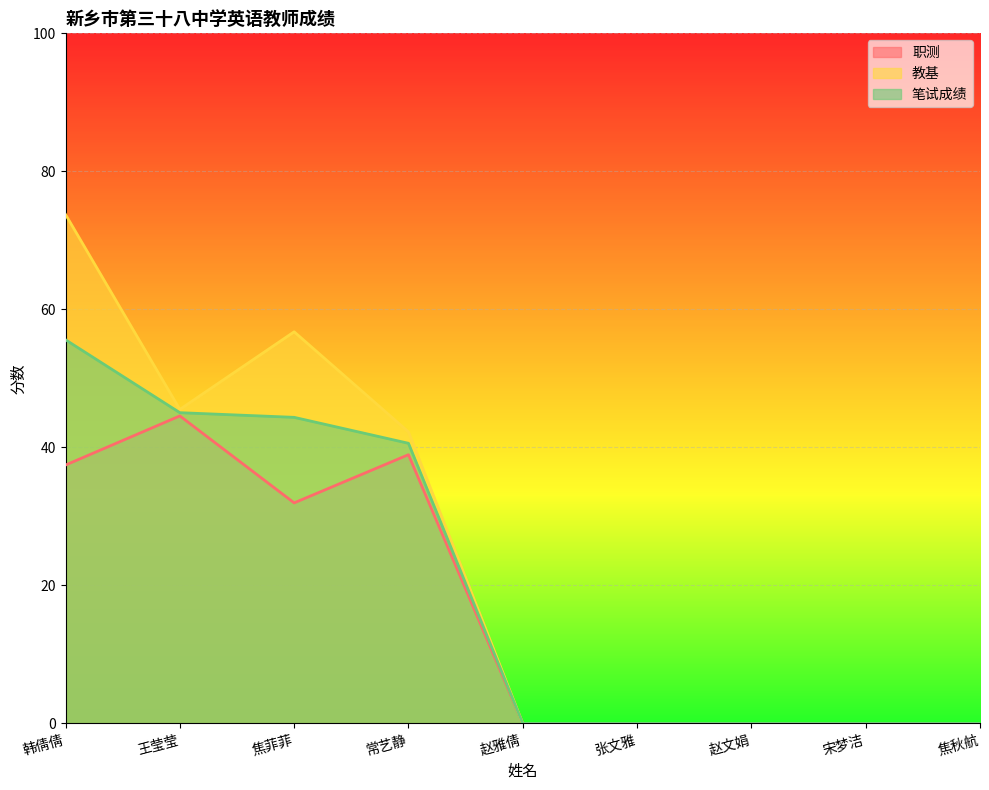

What is the label of the 7th point from the right?

焦菲菲